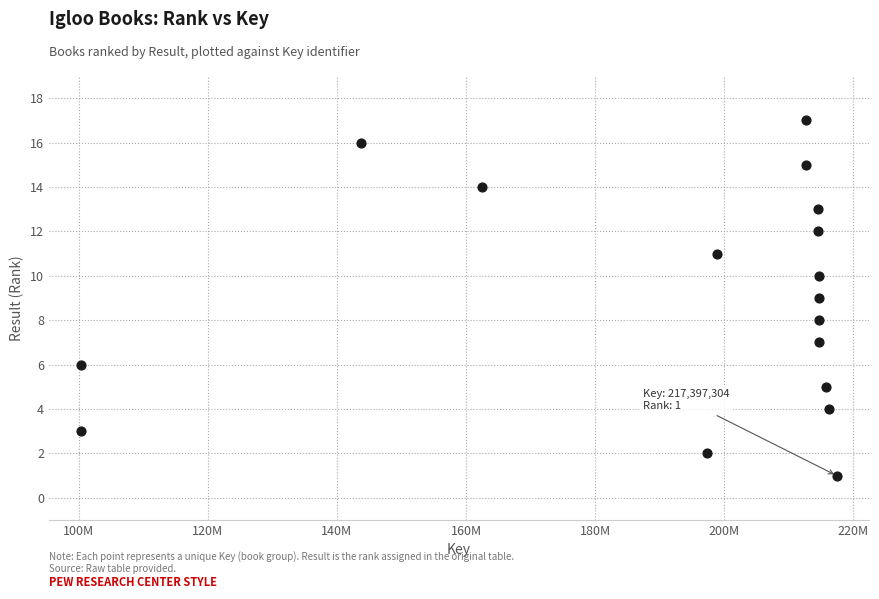

What is the range of Y values (max minus min)?

16